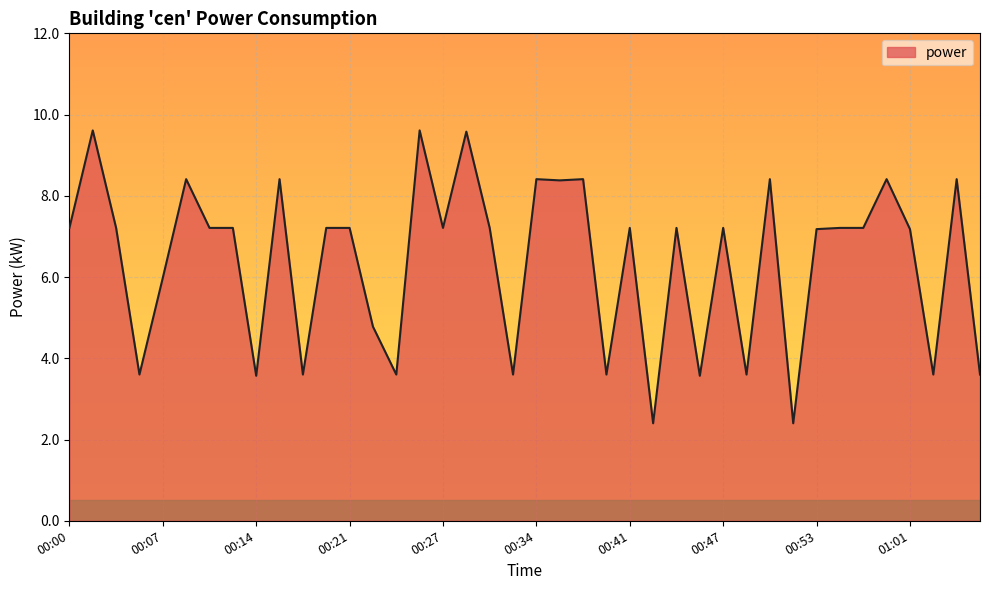

What is the smallest value displayed?

2.4